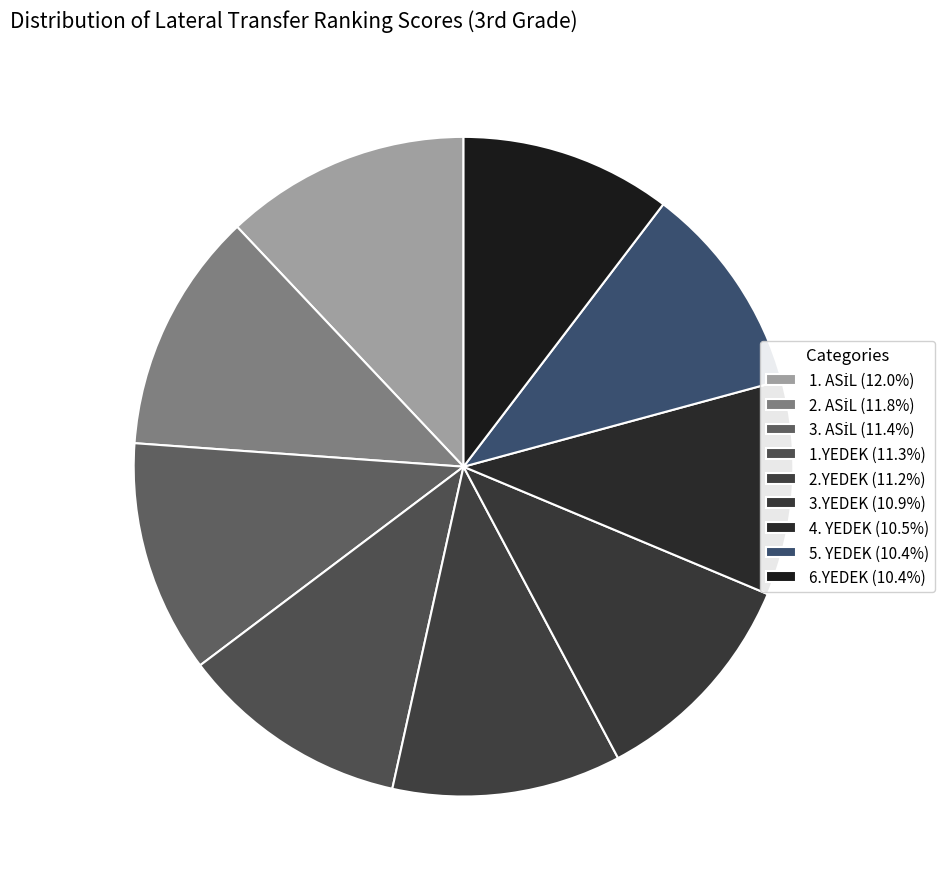

What portion of the pie excludes 5. YEDEK?

89.6%